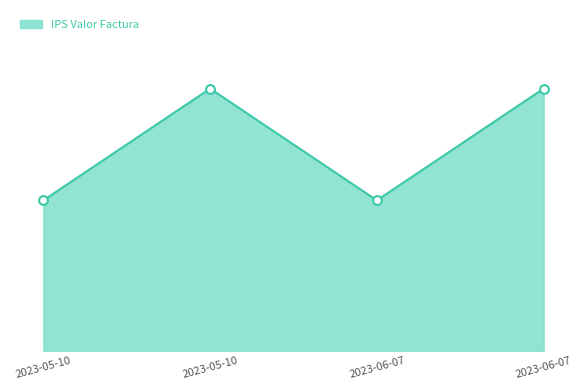

What is the change in value from 2023-06-07 to 2023-06-07?

+3623360